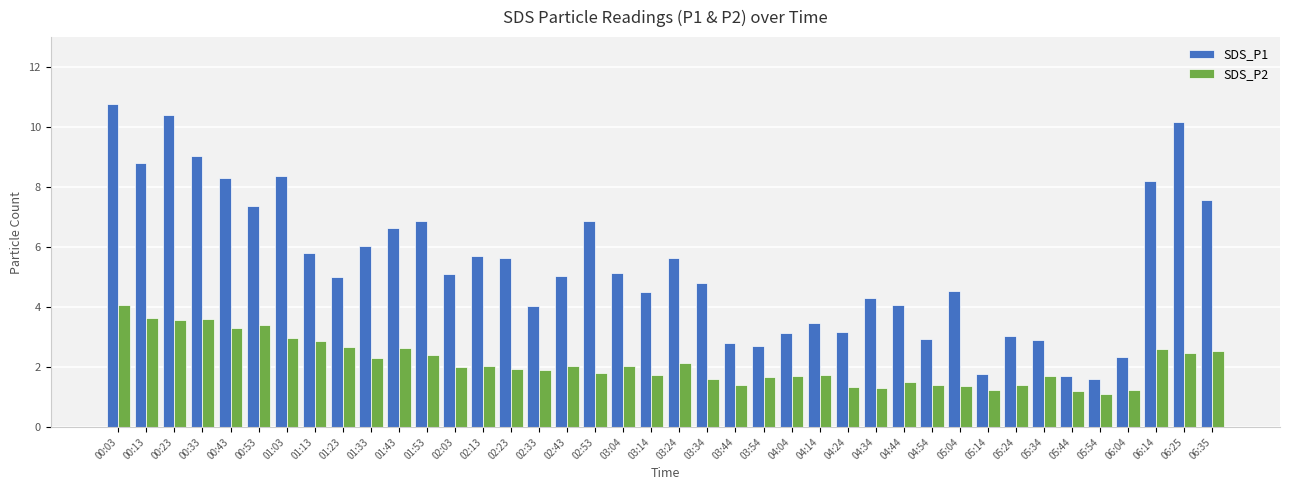

How many bars are there in total?

80